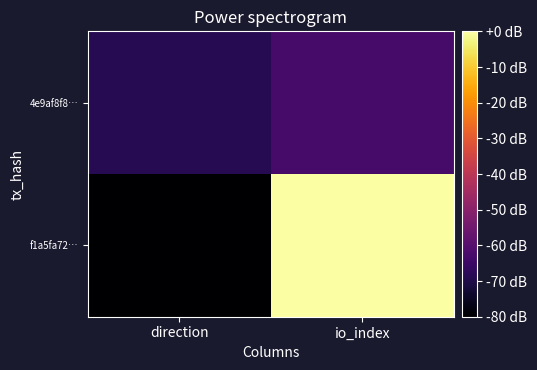

List the series in order of their overall mean, highest first.

f1a5fa72…, 4e9af8f8…